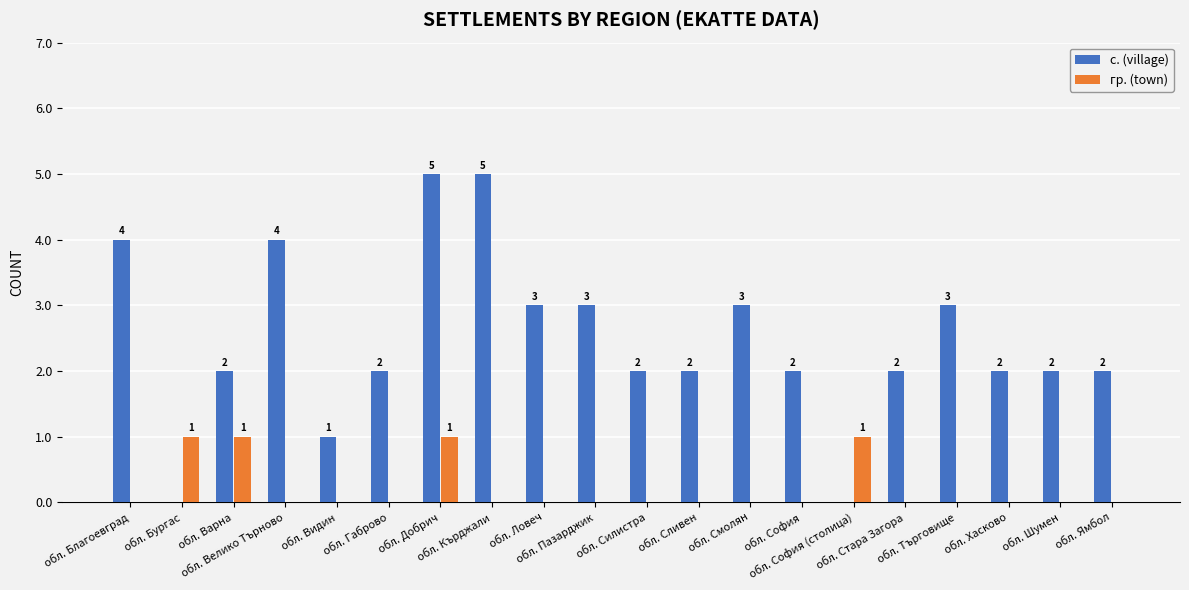

How many с. (village) values are between 2 and 3?

13